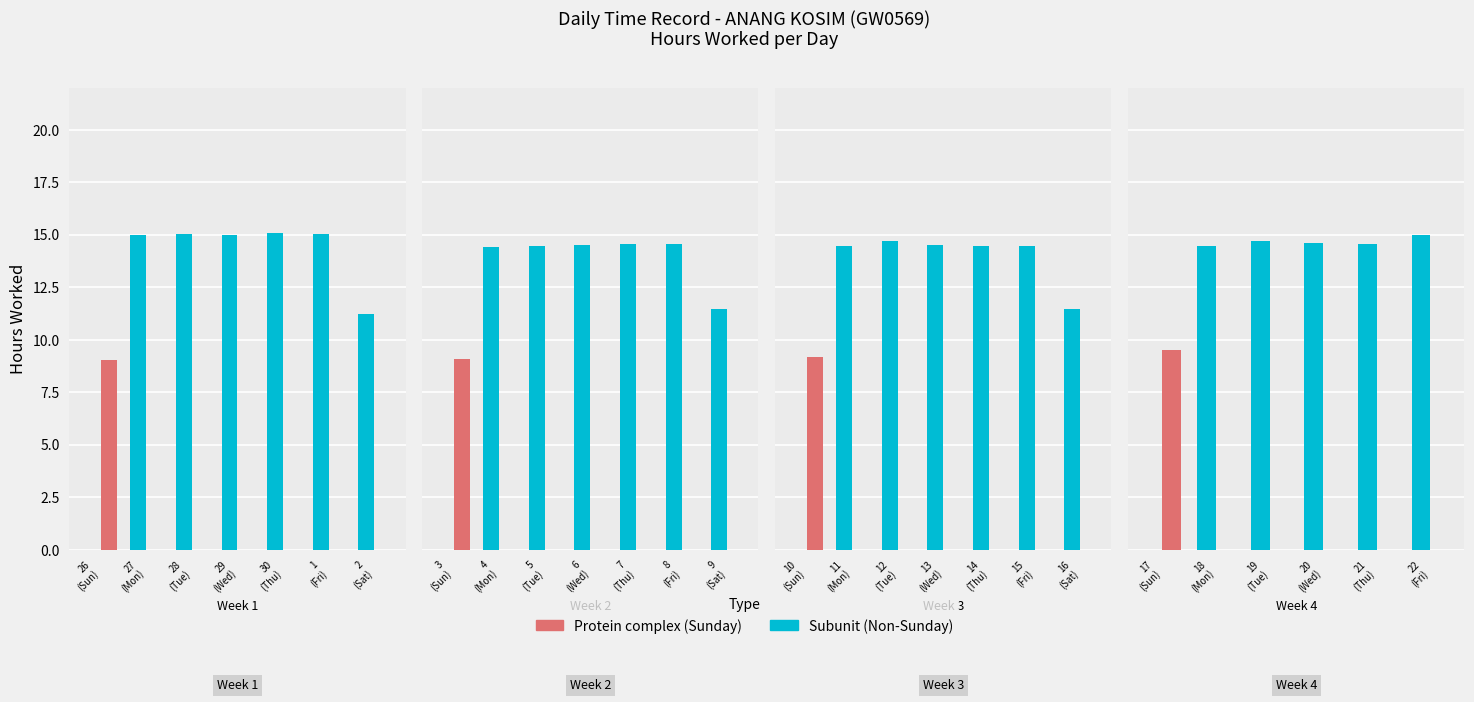

Are the bars grouped side by side (vs. stacked)?

Yes